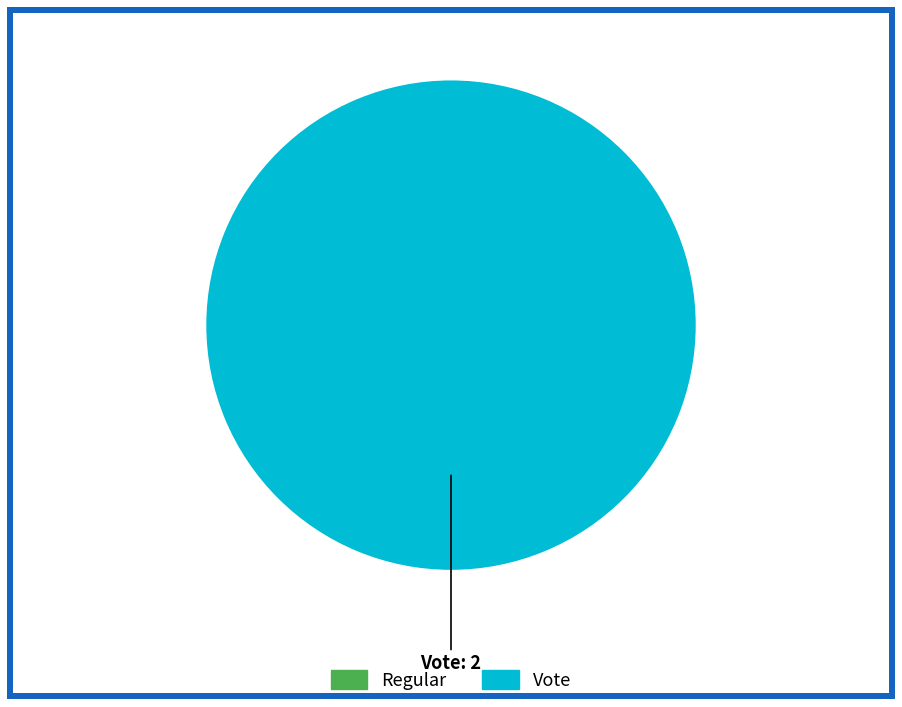

Is it true that Vote is 89% of the pie?

False